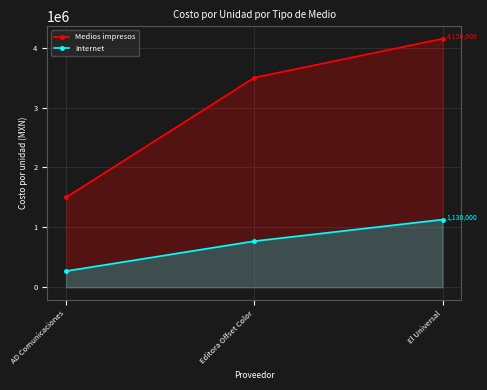

At which label does Internet first exceed 770000?

El Universal